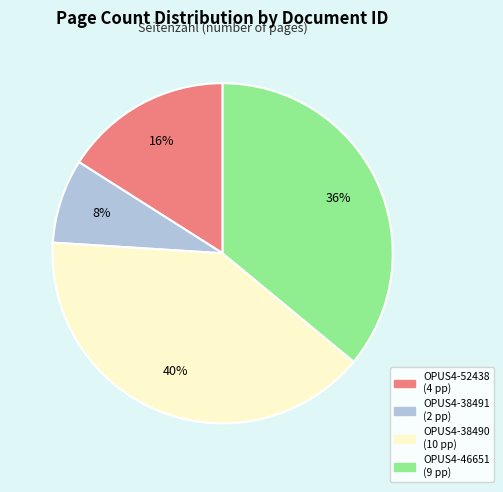

How many slices are in this pie chart?

4